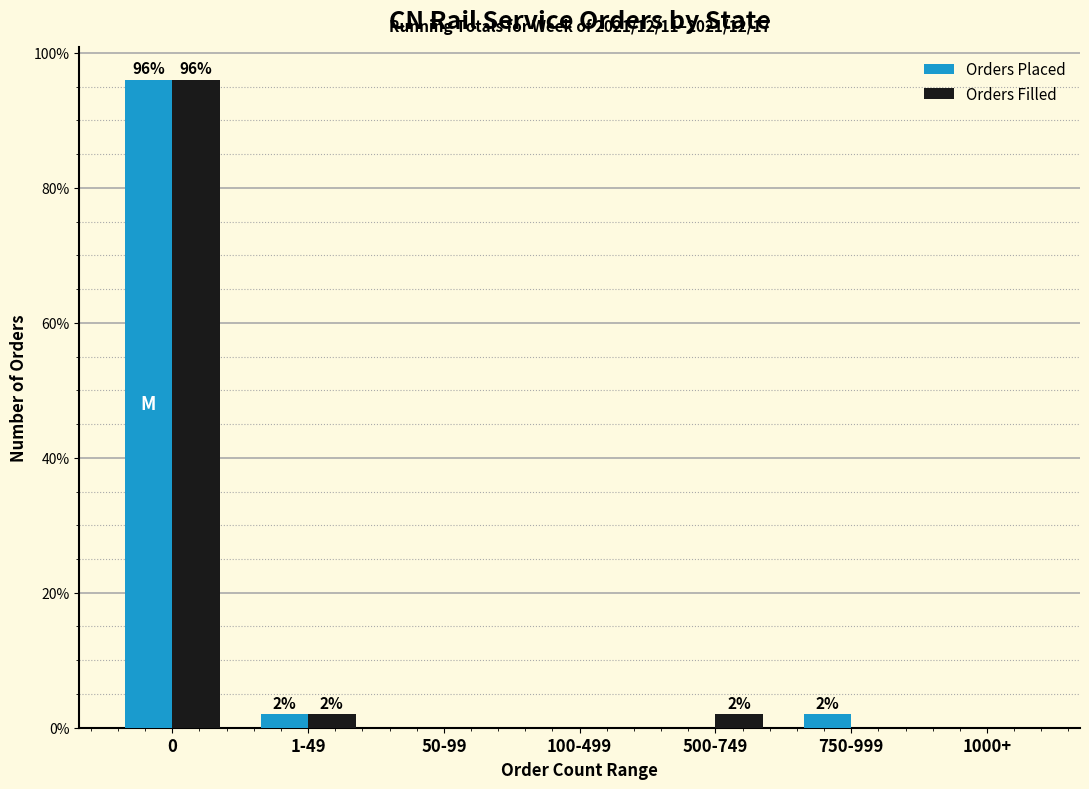

Reading left to right, transcribe all the data shown in this chart.

Orders Placed: 0=96	1-49=2	50-99=0	100-499=0	500-749=0	750-999=2	1000+=0
Orders Filled: 0=96	1-49=2	50-99=0	100-499=0	500-749=2	750-999=0	1000+=0